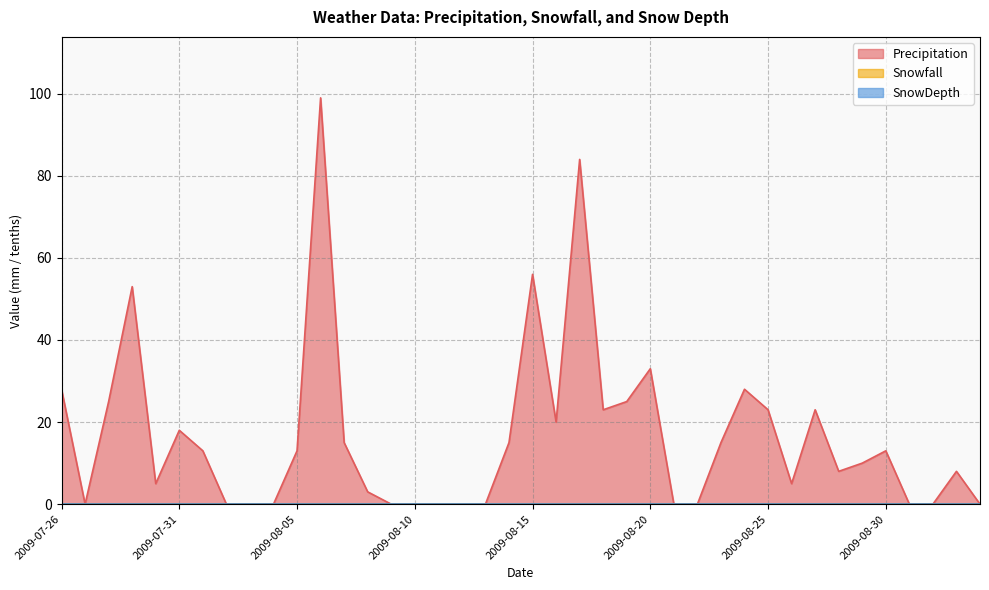

True or false: SnowDepth and Precipitation intersect in this chart.

False